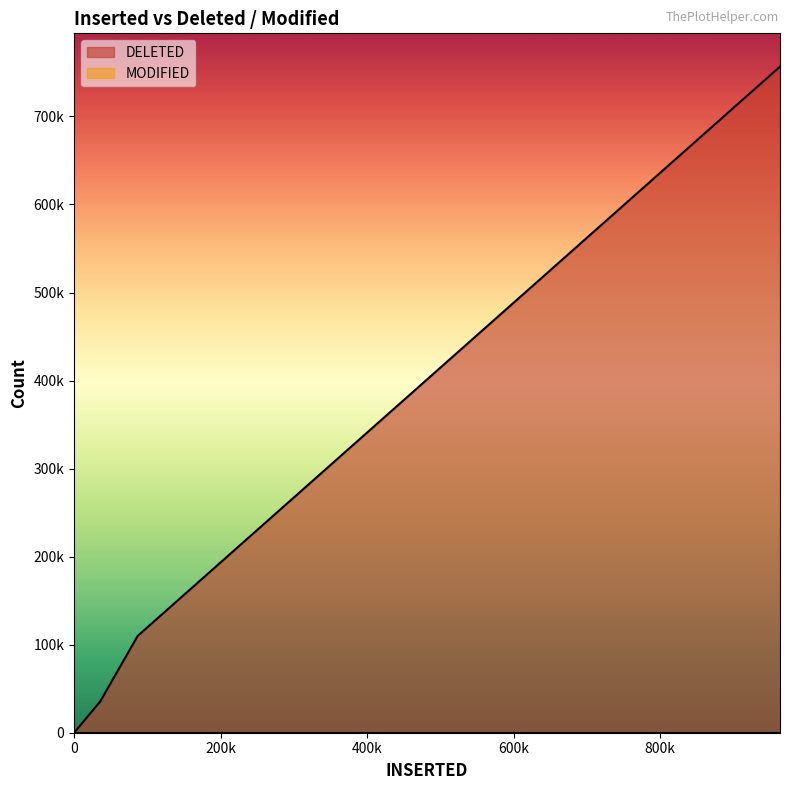

What is the difference between the DELETED values at 120 and 111?

61